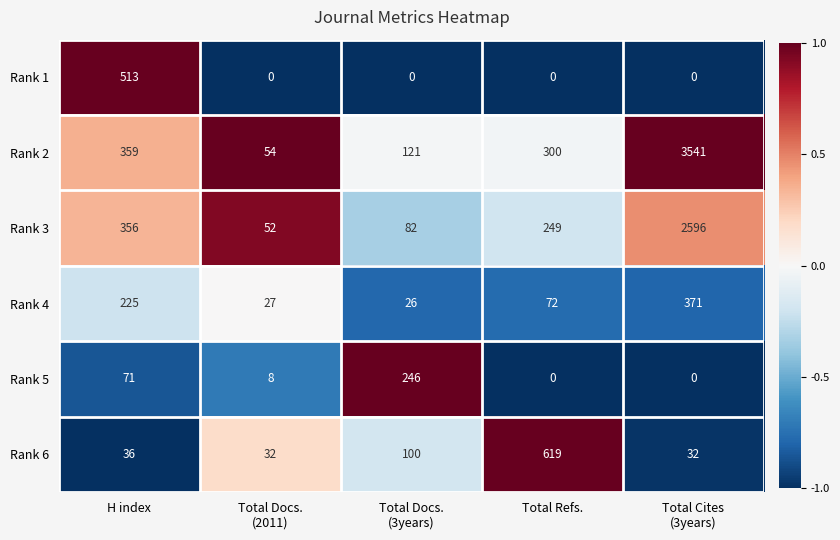

Reading right to left, transcribe all the data shown in this chart.

Rank 1: 0	0	0	0	513
Rank 2: 3541	300	121	54	359
Rank 3: 2596	249	82	52	356
Rank 4: 371	72	26	27	225
Rank 5: 0	0	246	8	71
Rank 6: 32	619	100	32	36